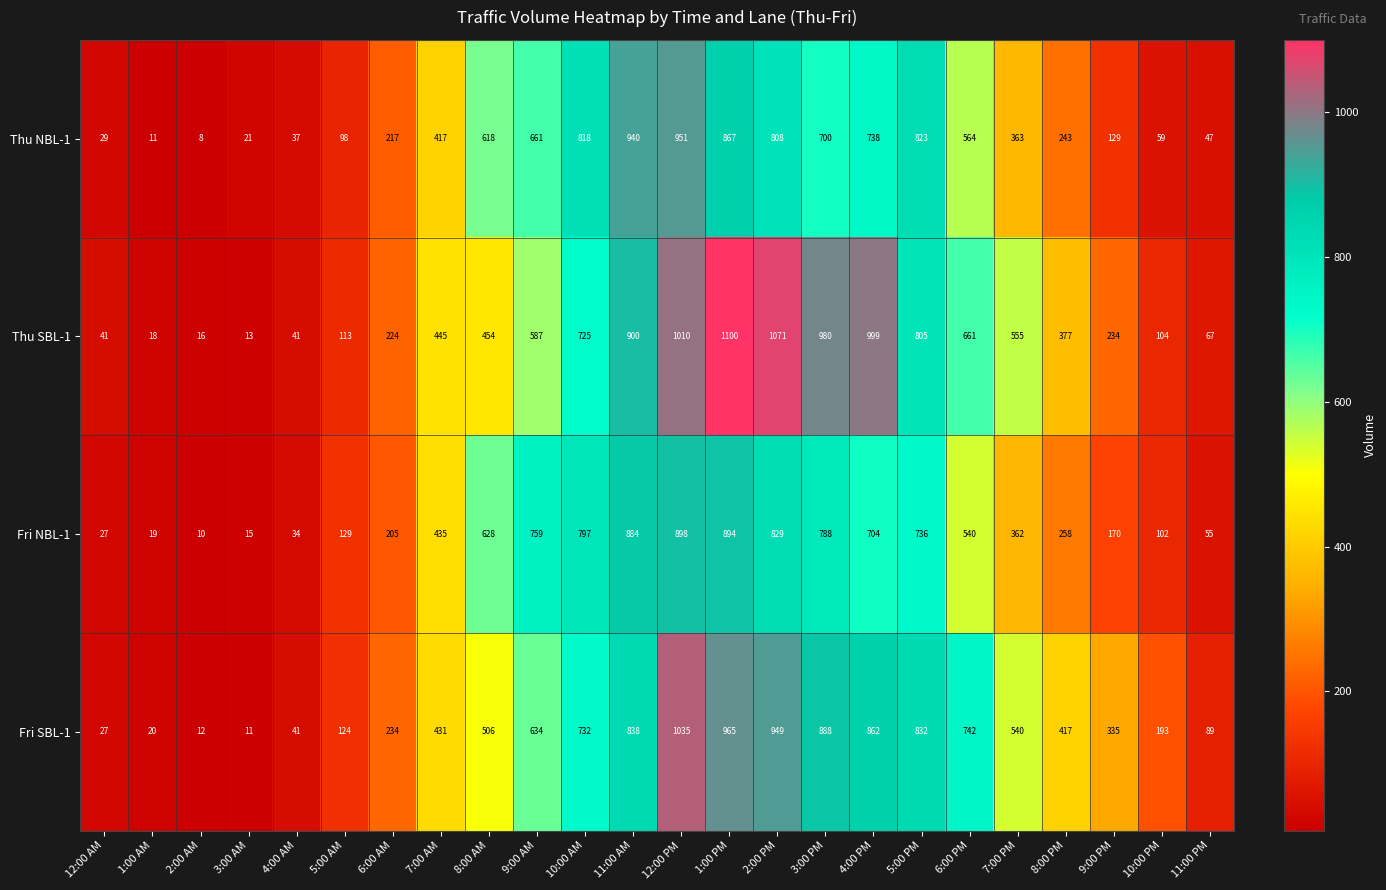

How many distinct data groups are displayed?

4